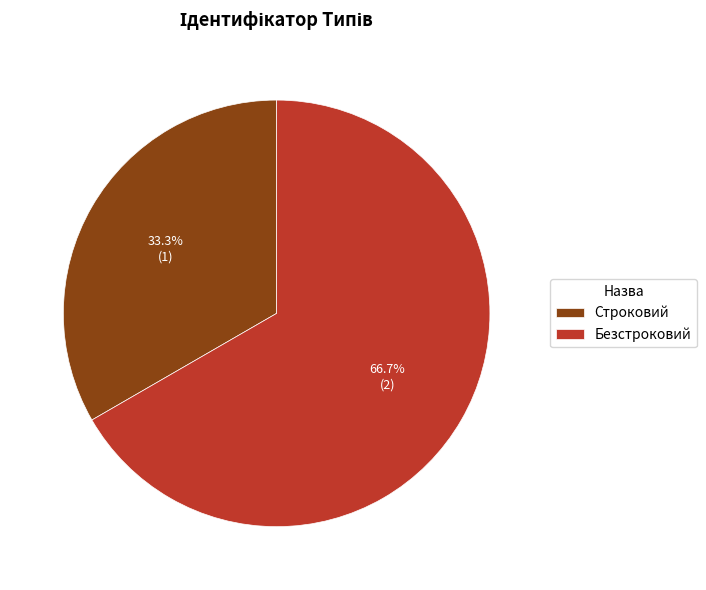

What portion of the pie excludes Безстроковий?

33.3%